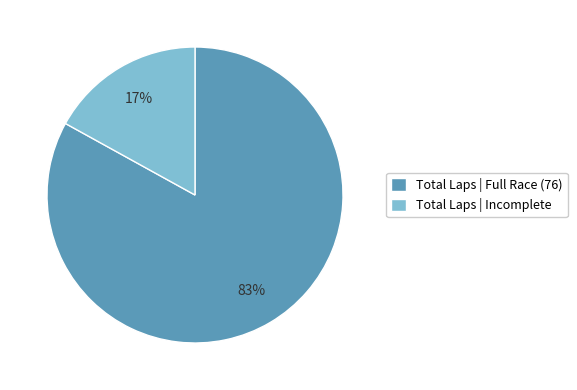

Do Total Laps | Full Race (76) and Total Laps | Incomplete together represent more than half of the pie?

Yes